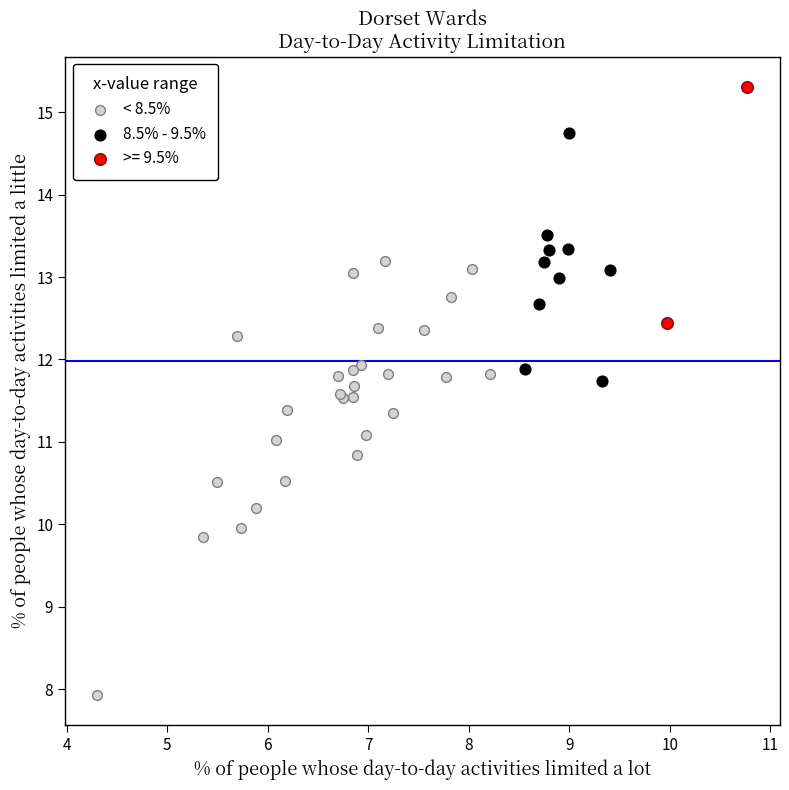

Which series has the largest Y range (max minus min)?

< 8.5%